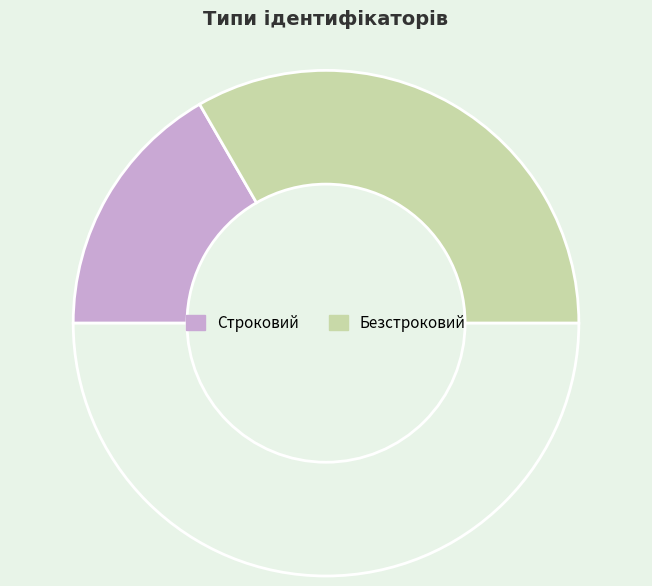

Which category has the biggest portion of the pie?

Безстроковий